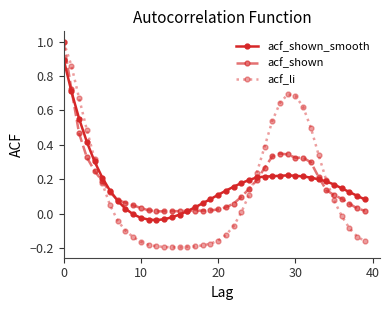

At how many categories does at least one series exceed 0?

40